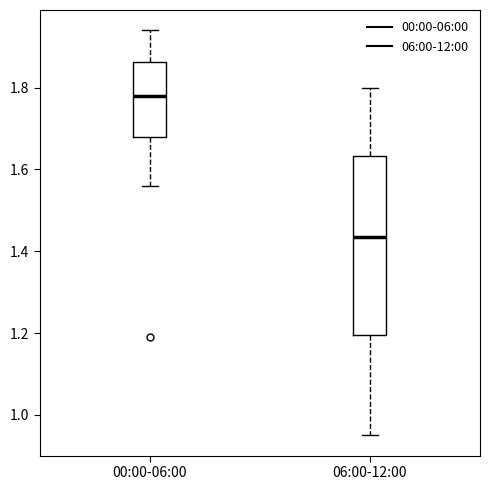

Reading left to right, read every box against the y-axis: the position of its median line, the range the box covers, and the ends of its whiskers. The values are not printed on the chart, so give them approximately, as read against the axis.

00:00-06:00: median 1.78, box 1.68 to 1.86, whiskers 1.56 to 1.94
06:00-12:00: median 1.44, box 1.20 to 1.64, whiskers 0.96 to 1.80